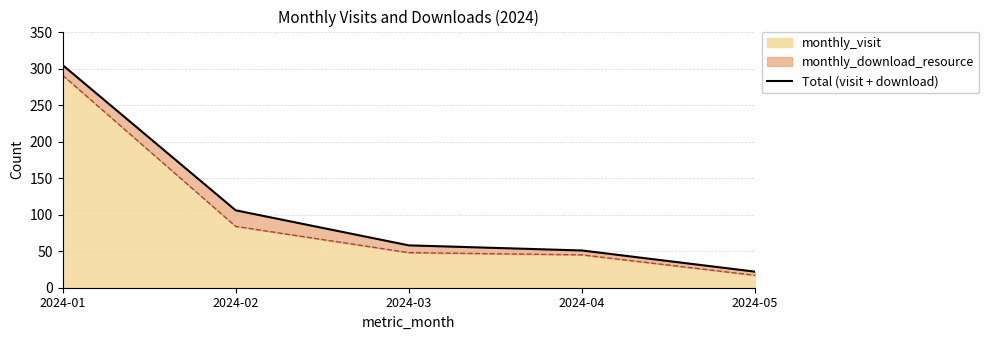

Between 2024-01 and 2024-04, which is larger?

2024-01